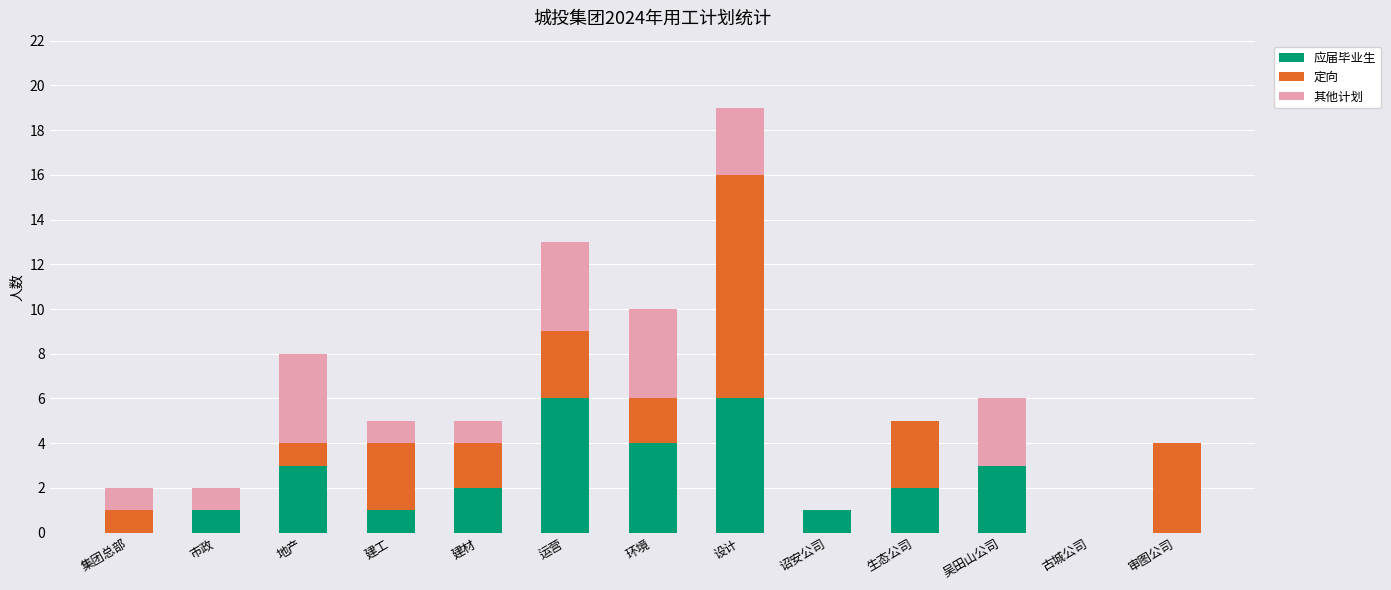

The 应届毕业生 series shows 3 at 古城公司. True or false?

False